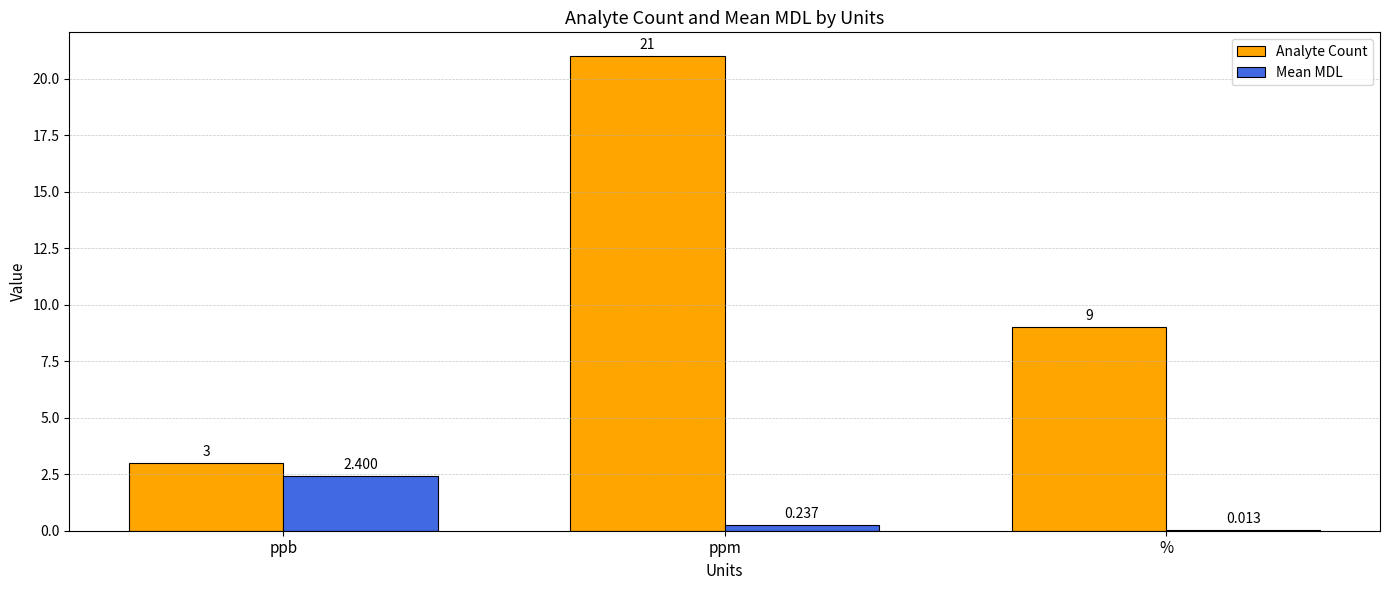

At which category is the sum across all series the highest?

ppm